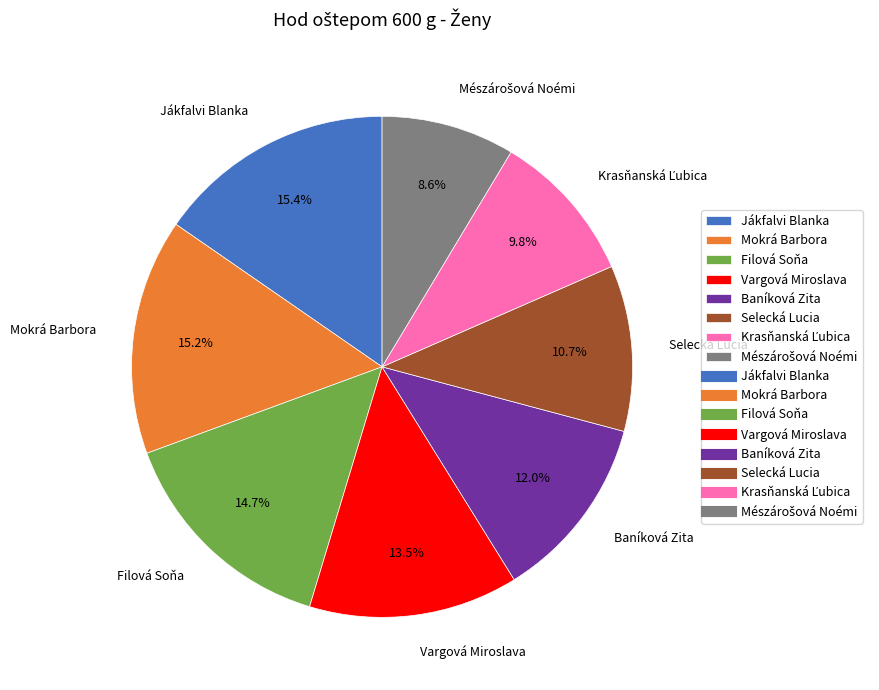

Do Baníková Zita and Mokrá Barbora together represent more than half of the pie?

No